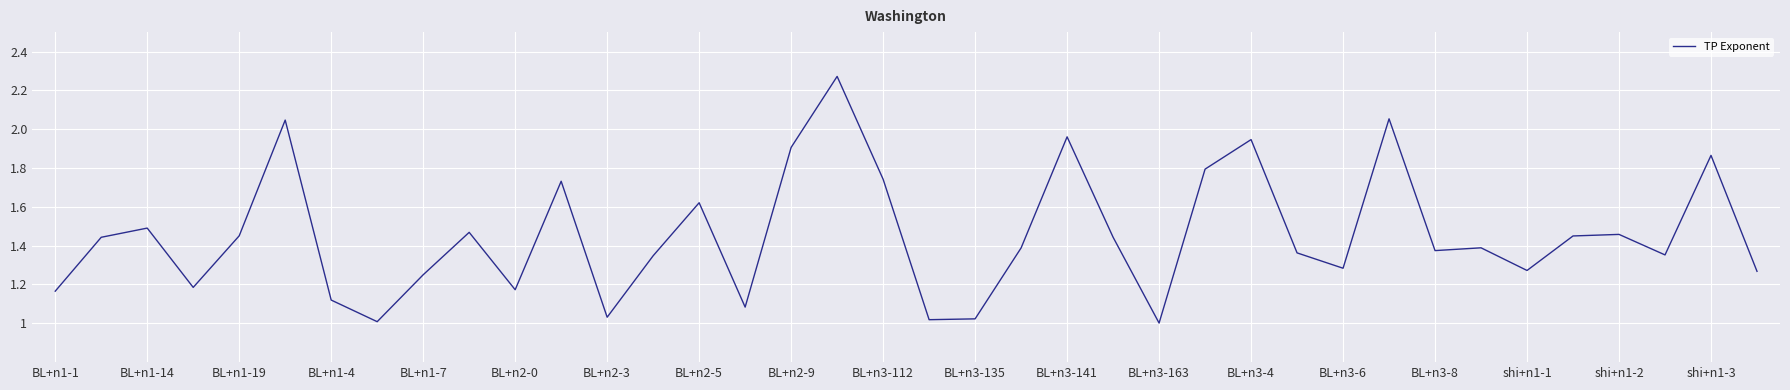

Between BL+n1-19 and BL+n3-8, which is larger?

BL+n1-19